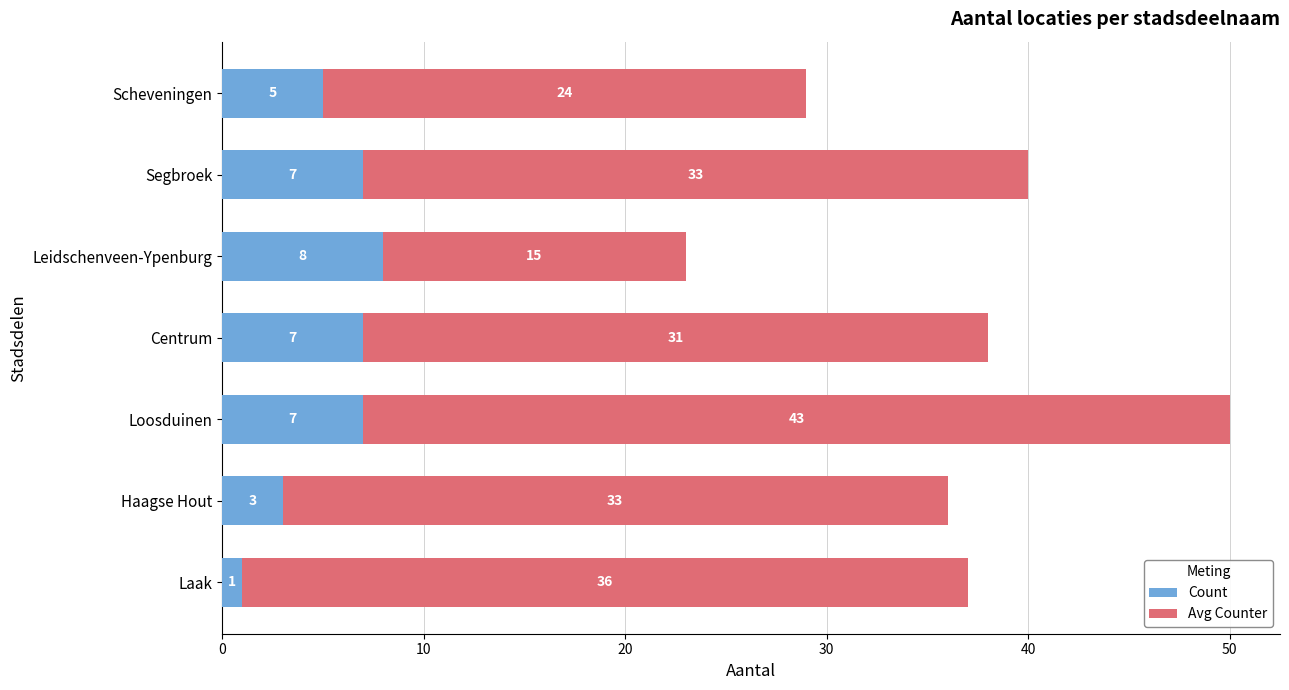

What is the total value across all series at Haagse Hout?

36